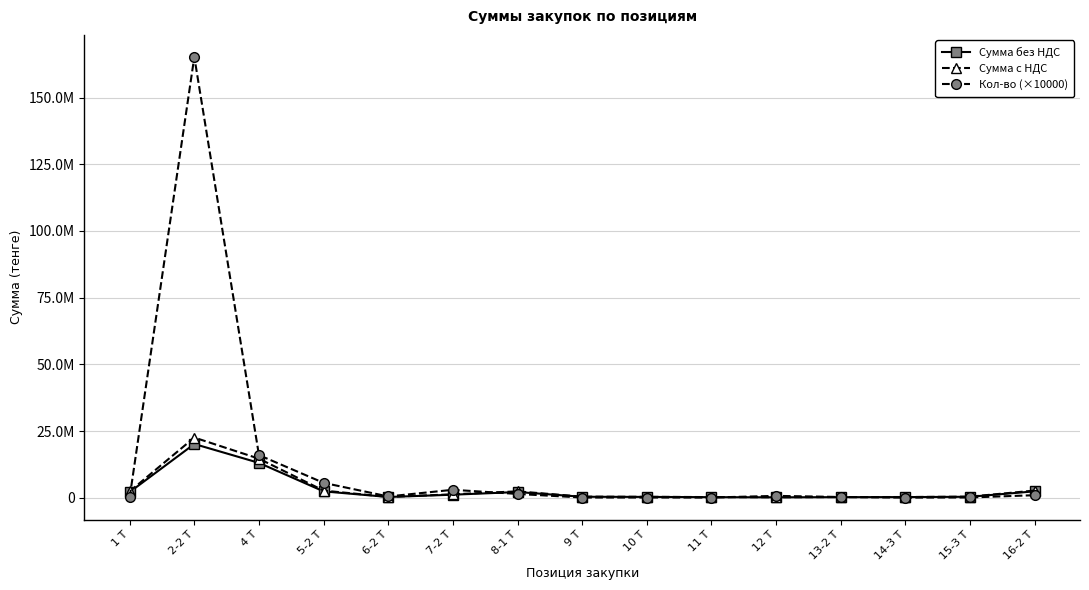

What is the difference between the Сумма без НДС values at 1 Т and 7-2 Т?

970500.0